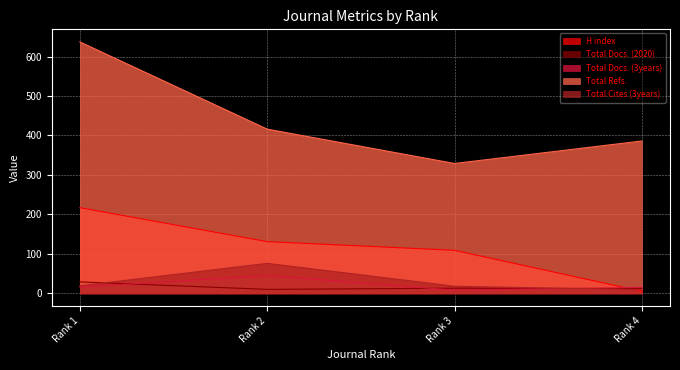

What is the sum of all Total Refs. values?

1768